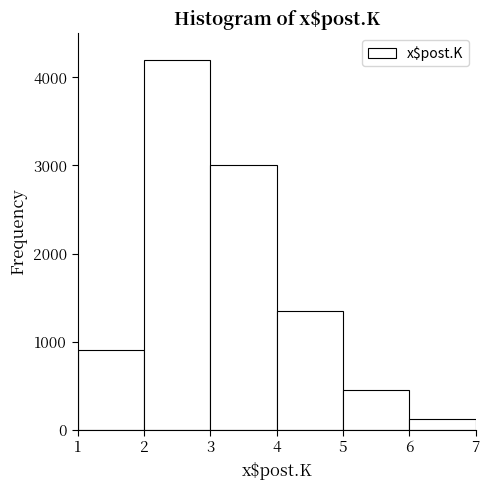

Reading left to right, list every bar in this chart as the range it spans on the x-axis followed by its height. The values are not printed on the chart, so give them approximately, as read against the axis.

1 to 2: 900
2 to 3: 4200
3 to 4: 3000
4 to 5: 1400
5 to 6: 500
6 to 7: 100